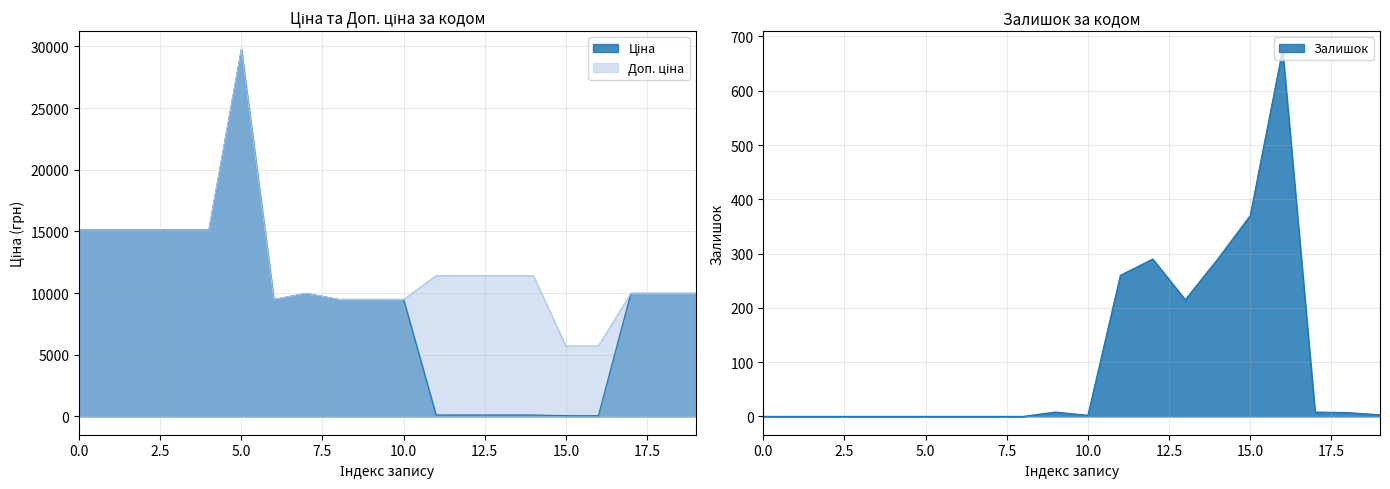

What is the difference between the maximum and minimum values in the Залишок series?

676.0